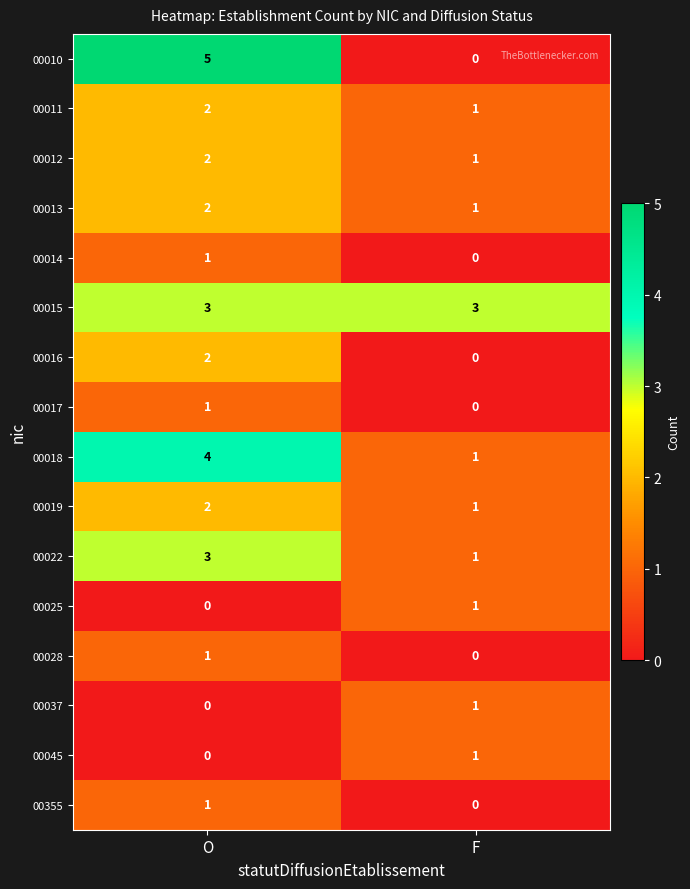

List the labels in order of 00016 value, smallest first.

F, O